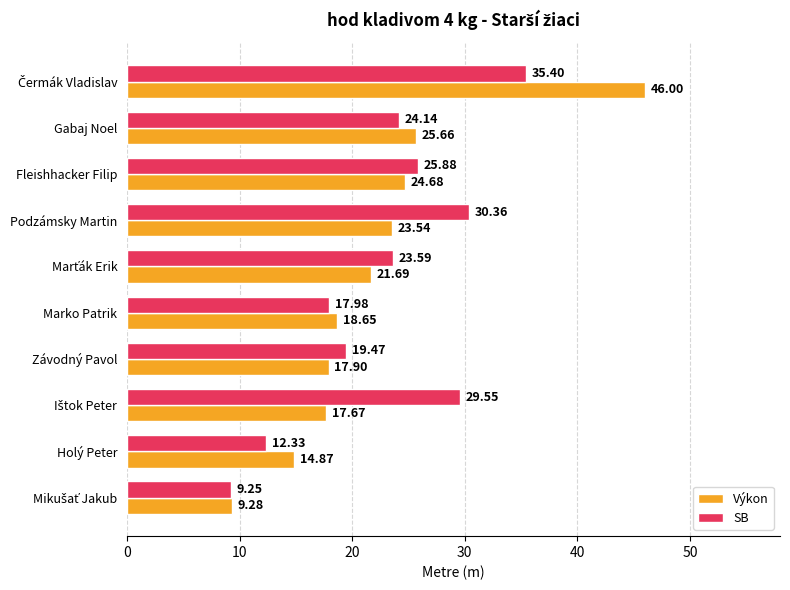

At which label is Výkon closest to 27?

Gabaj Noel